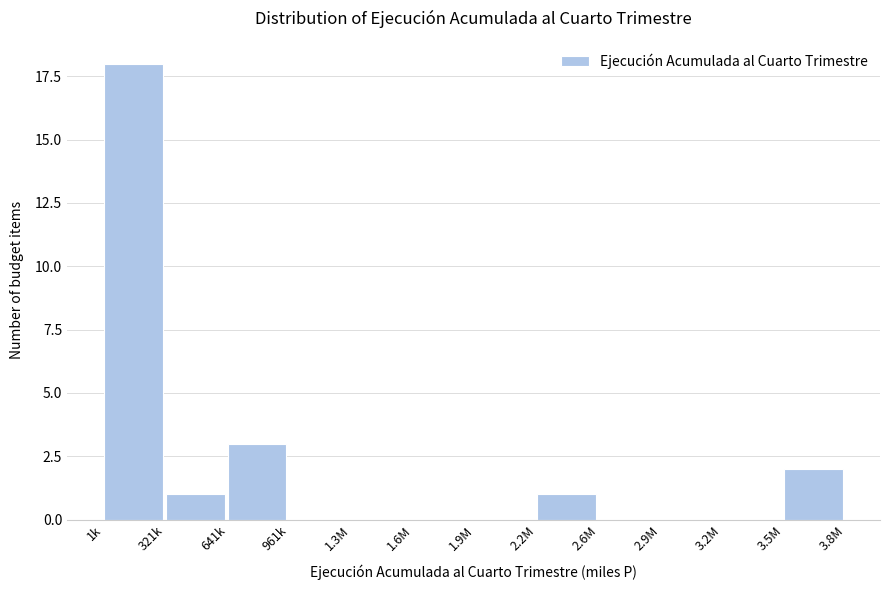

Reading left to right, transcribe all the data shown in this chart.

1k=18	321k=1	641k=3	961k=0	1.3M=0	1.6M=0	1.9M=0	2.2M=1	2.6M=0	2.9M=0	3.2M=0	3.5M=2